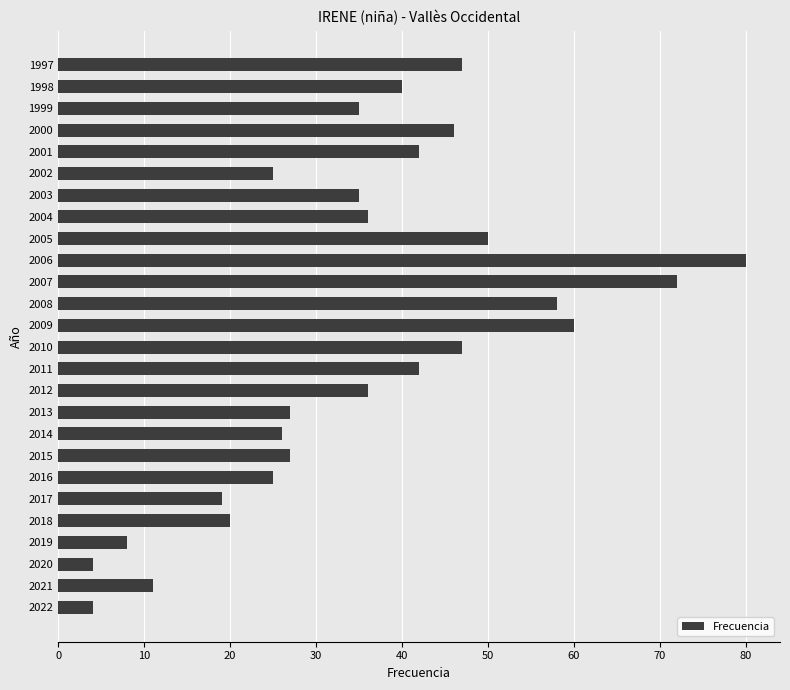

Reading top to bottom, extract all data points from this chart.

1997=47	1998=40	1999=35	2000=46	2001=42	2002=25	2003=35	2004=36	2005=50	2006=80	2007=72	2008=58	2009=60	2010=47	2011=42	2012=36	2013=27	2014=26	2015=27	2016=25	2017=19	2018=20	2019=8	2020=4	2021=11	2022=4